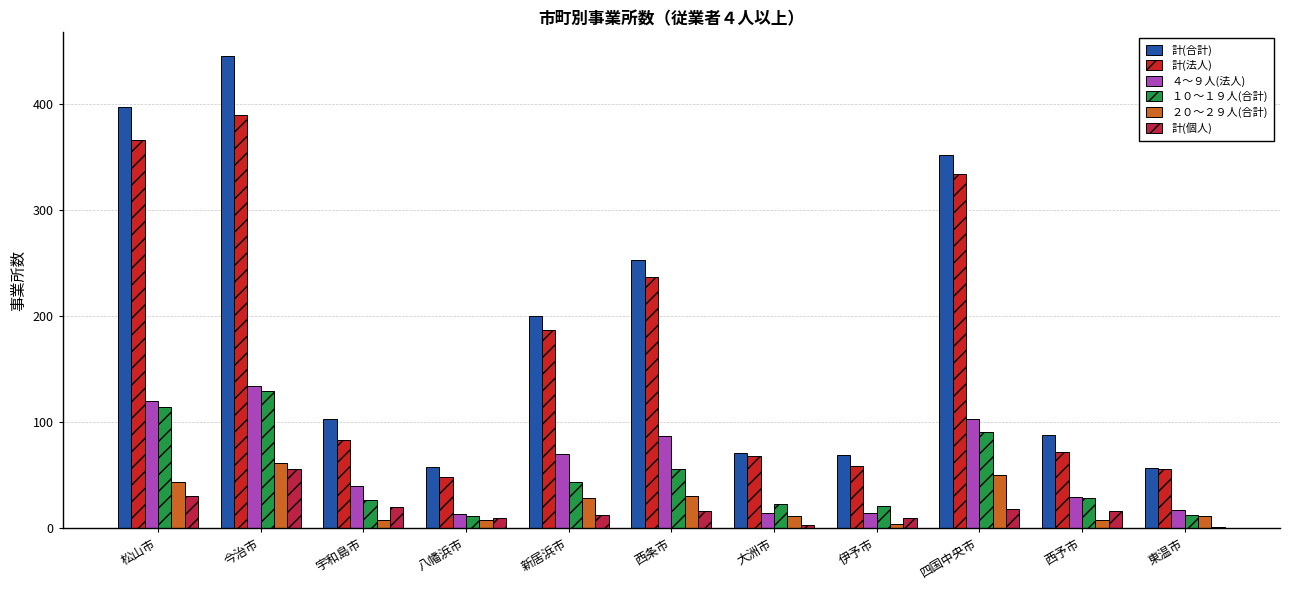

How many distinct data groups are displayed?

6